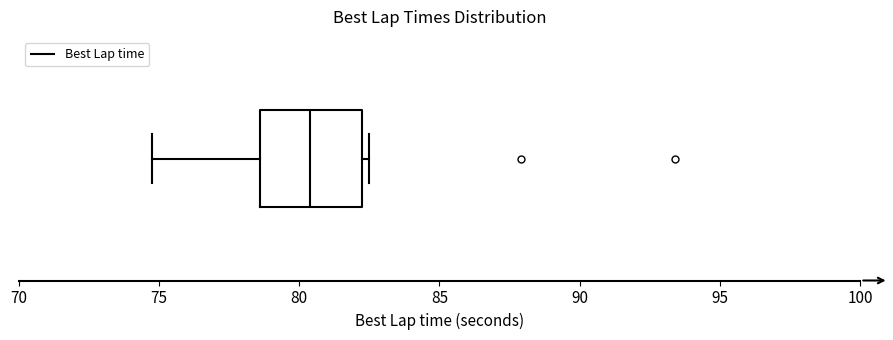

Read this box plot against the x-axis: the position of the median line, the range covered by the box, and the ends of both whiskers. The values are not printed on the chart, so give them approximately, as read against the axis.

median 80.5, box 78.5 to 82.5, whiskers 75.0 to 82.5 (just right of the box's right edge)